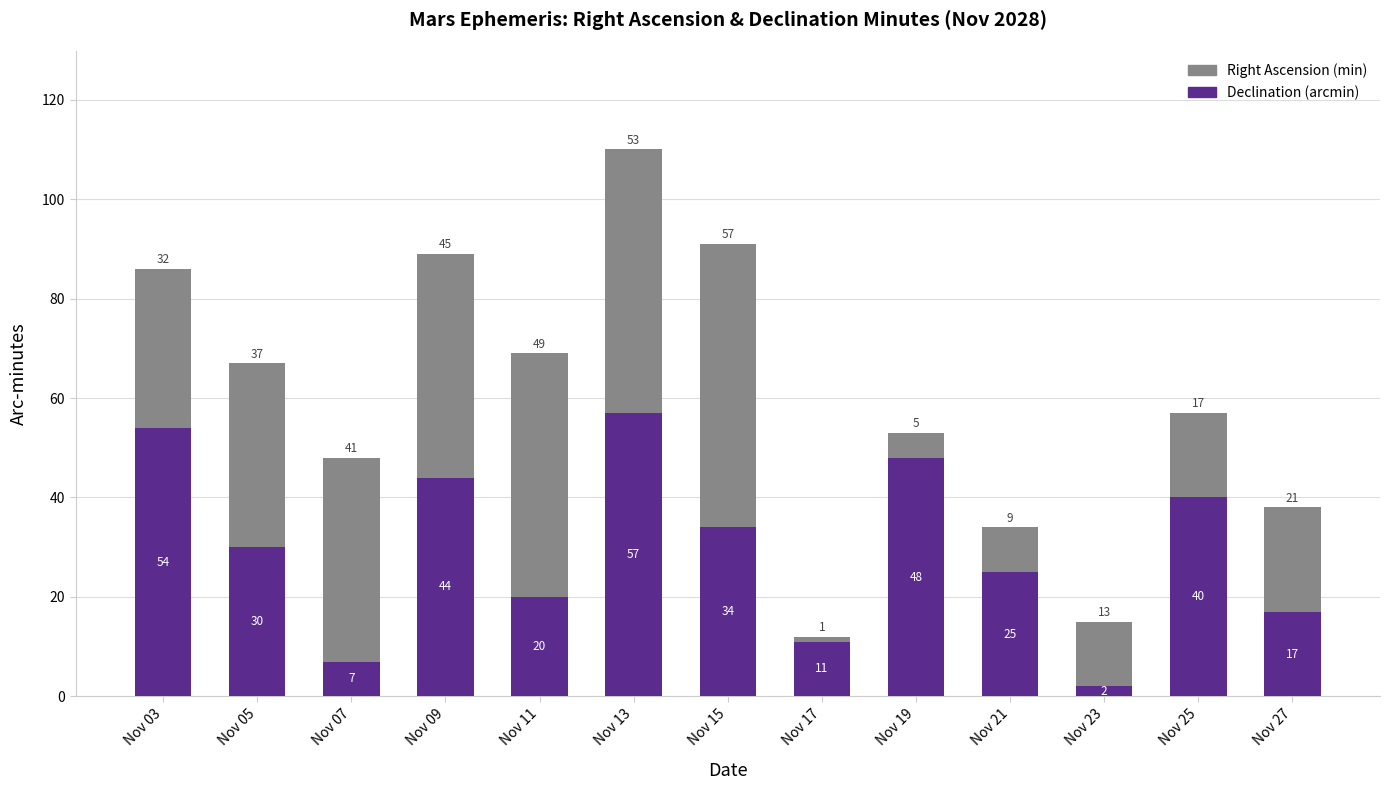

The value of Declination (arcmin) at Nov 11 is 20. True or false?

True